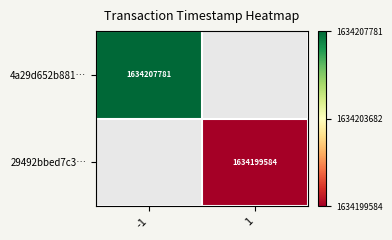

Count the number of categories in the chart.

2